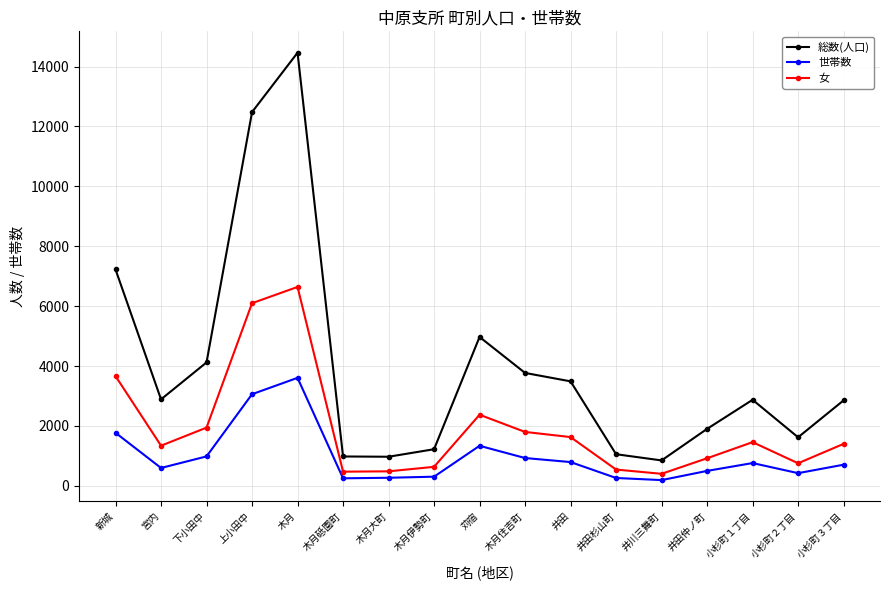

In 世帯数, how many points are lower than both neighbors (excluding endpoints)?

4